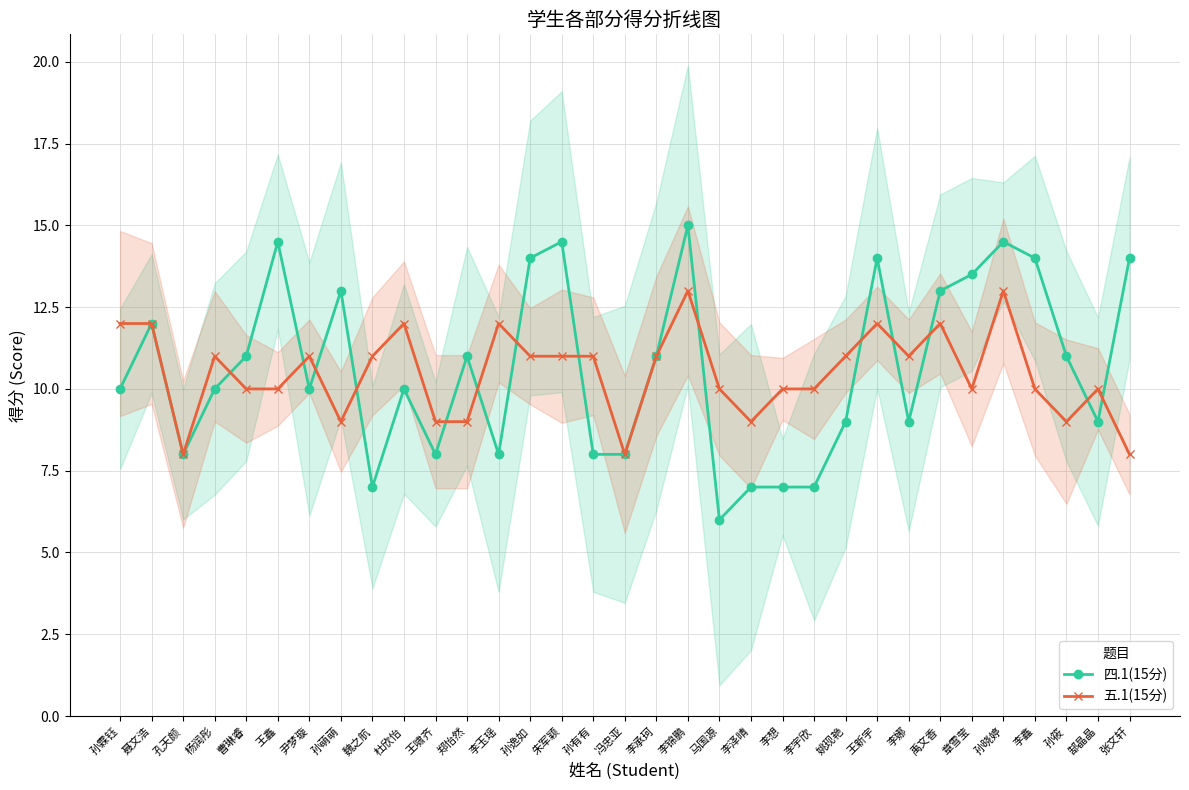

What are all the series names shown in the legend?

四.1(15分), 五.1(15分)